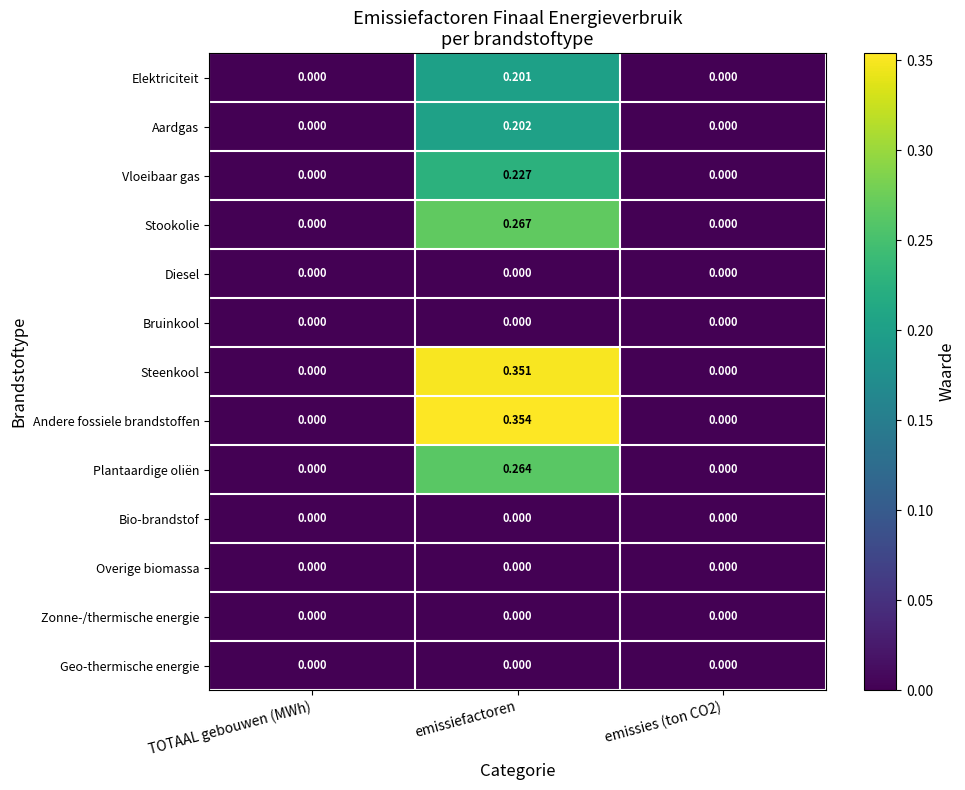

Which series has the largest range (max minus min)?

Andere fossiele brandstoffen